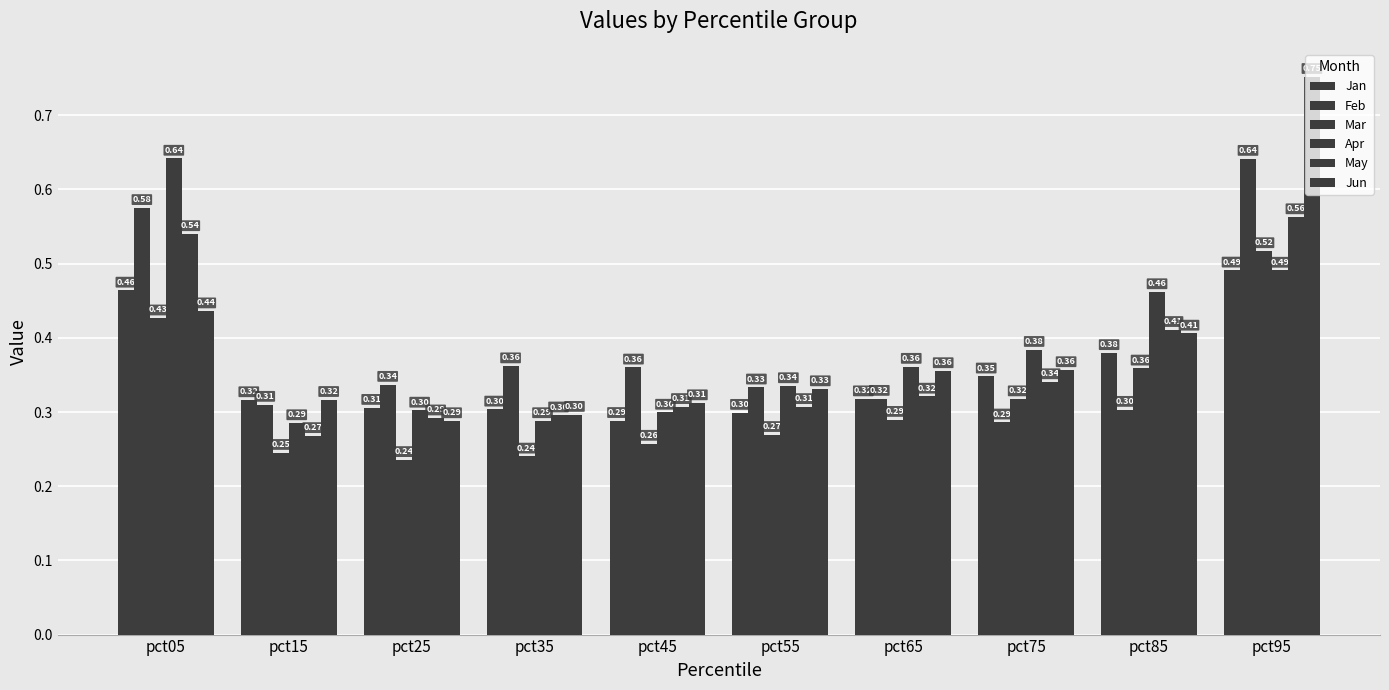

What is the sum of the May values at pct75 and pct45?

0.6